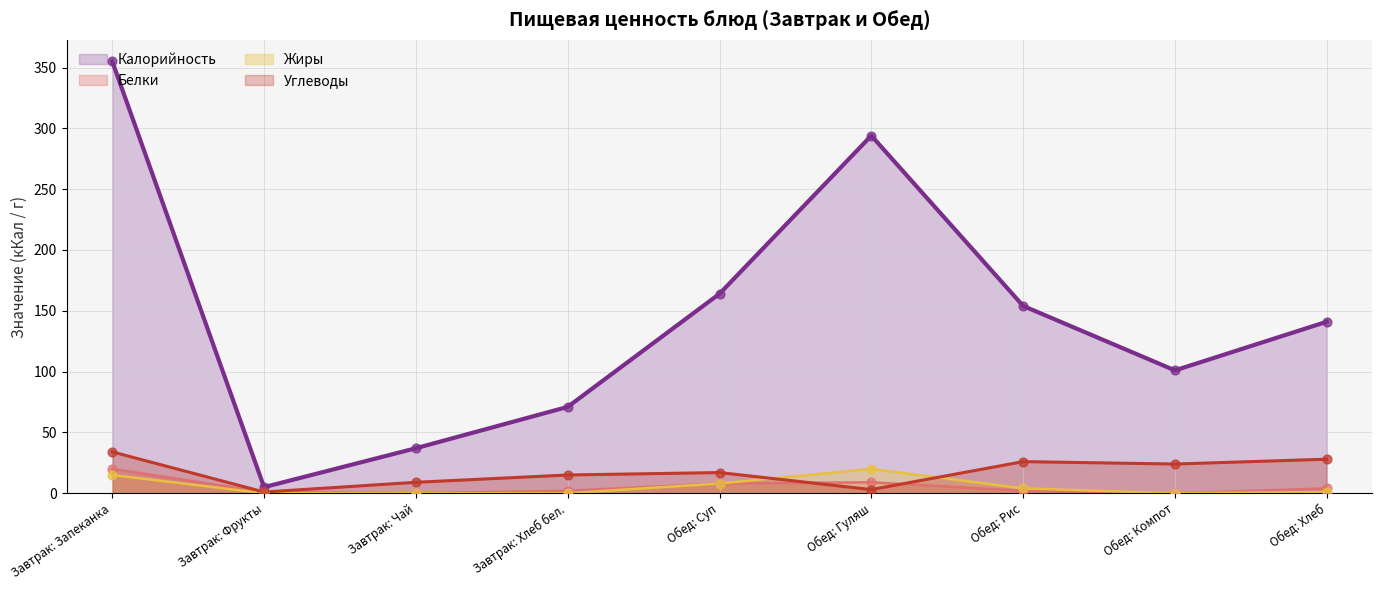

What are all the series names shown in the legend?

Калорийность, Белки, Жиры, Углеводы